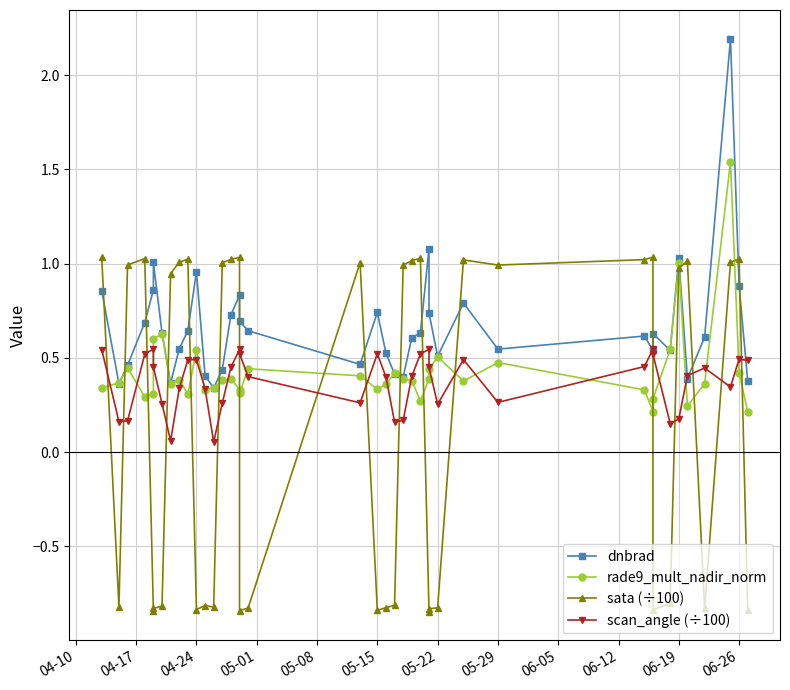

What is the average value of the sata (÷100) series?

0.1